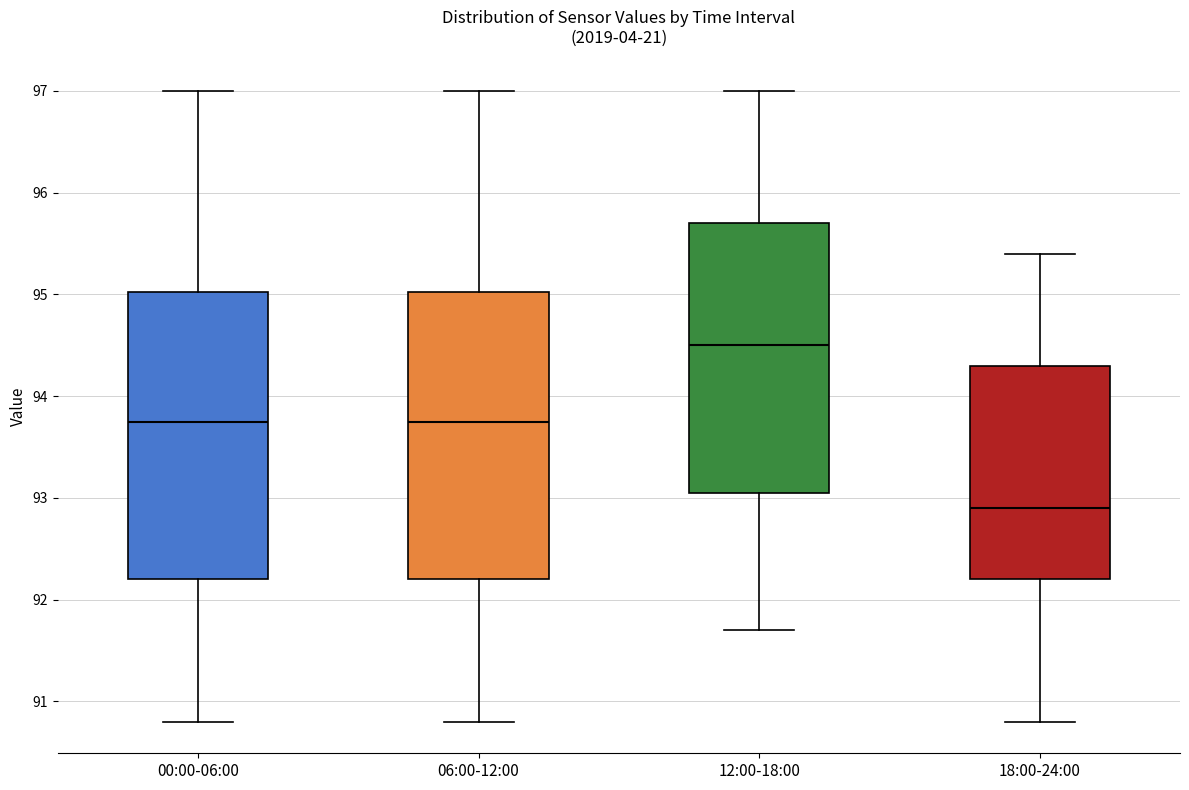

Reading left to right, read every box against the y-axis: the position of its median line, the range the box covers, and the ends of its whiskers. The values are not printed on the chart, so give them approximately, as read against the axis.

00:00-06:00: median 93.8, box 92.2 to 95.0, whiskers 90.8 to 97.0
06:00-12:00: median 93.8, box 92.2 to 95.0, whiskers 90.8 to 97.0
12:00-18:00: median 94.5, box 93.1 to 95.7, whiskers 91.7 to 97.0
18:00-24:00: median 92.9, box 92.2 to 94.3, whiskers 90.8 to 95.4